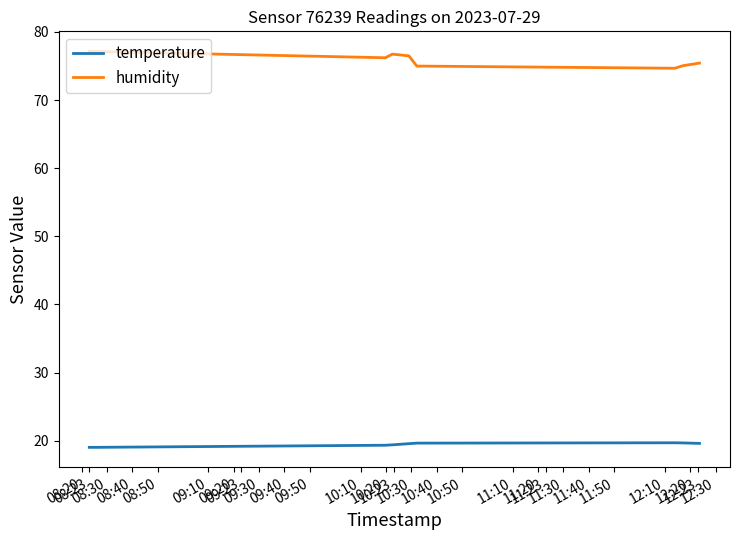

List the series in order of their overall mean, lowest first.

temperature, humidity